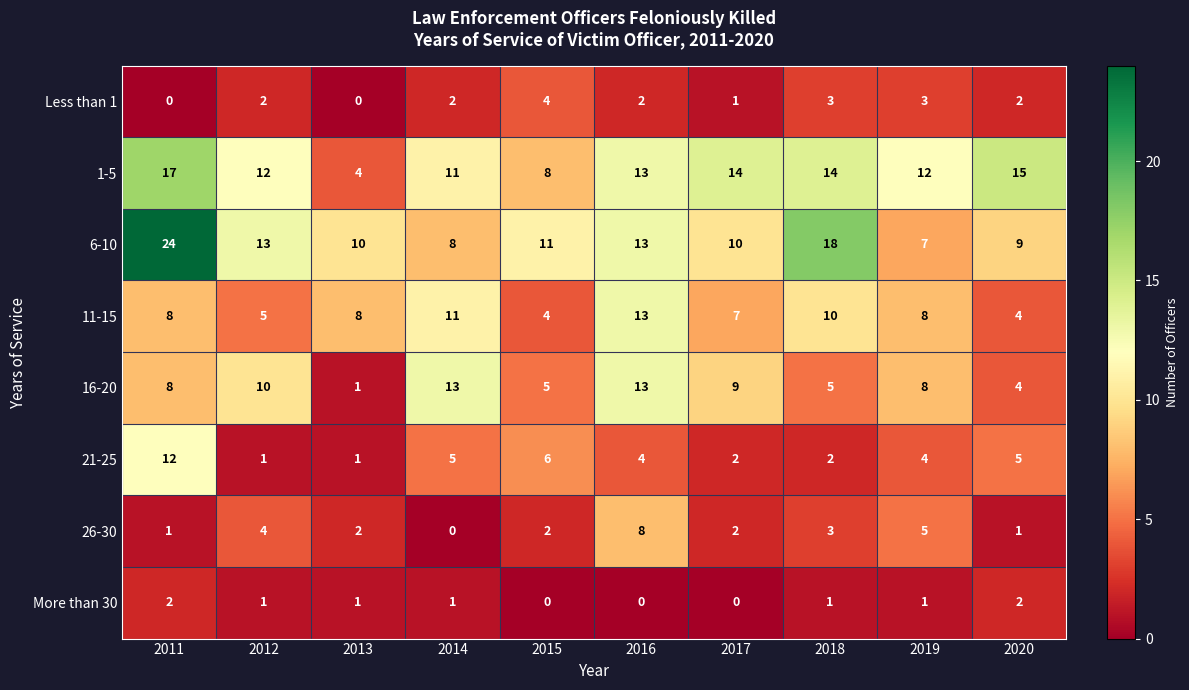

What is the greatest value displayed?

24